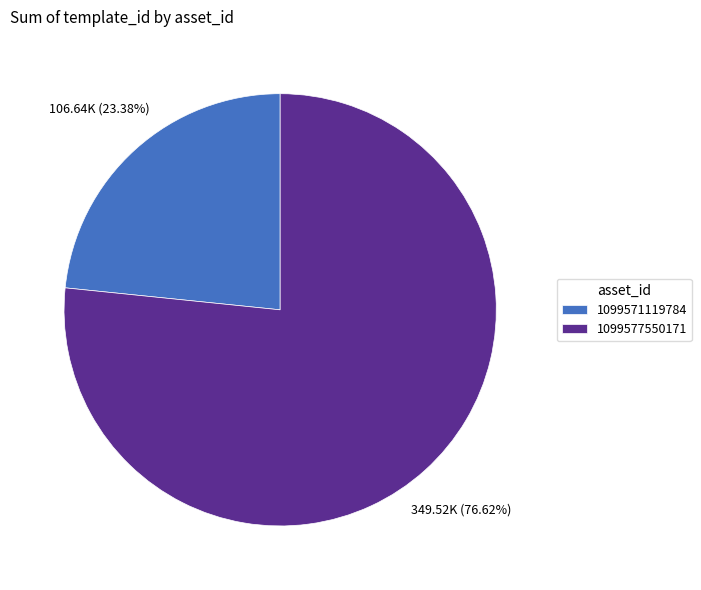

True or false: 1099571119784 accounts for 23% of the total.

True